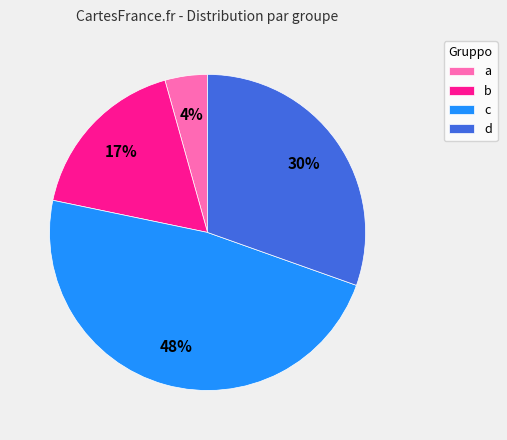

What percentage is the a slice, to the nearest percent?

4%